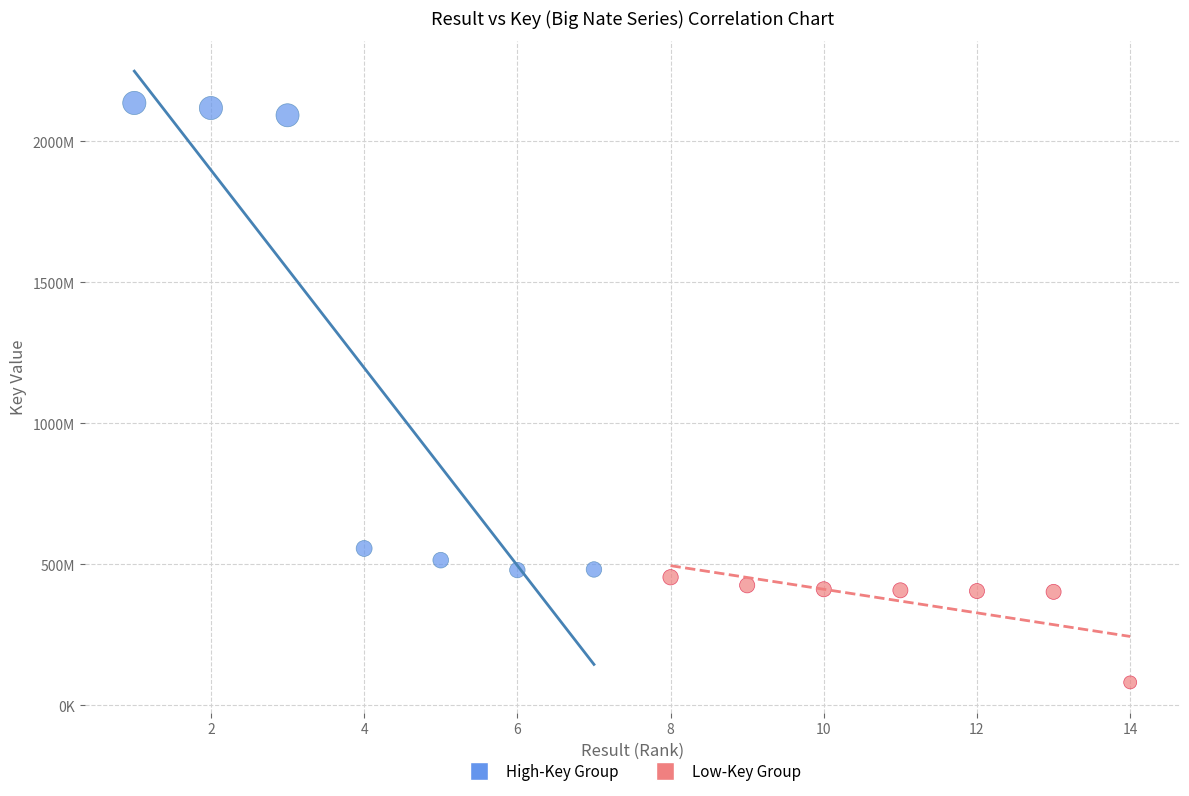

Which series reaches the maximum Y coordinate?

High-Key Group